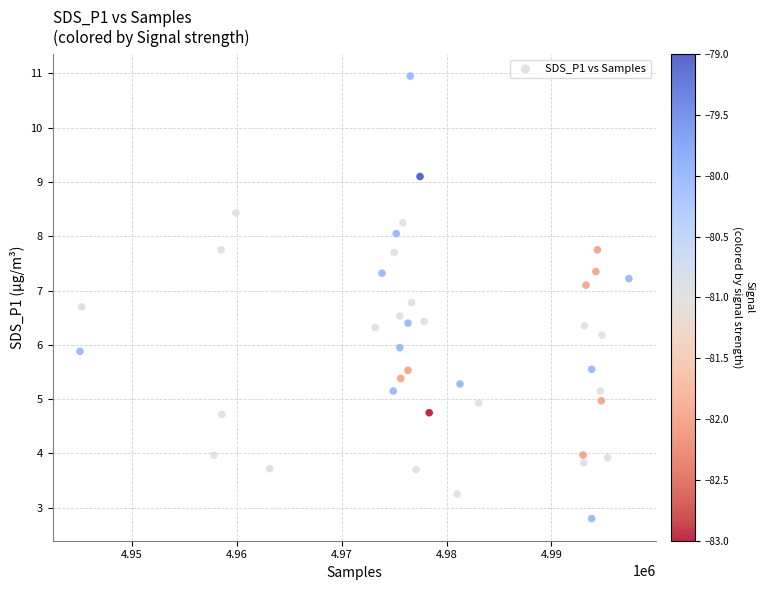

What is the range of X values (max minus min)?

52312.0